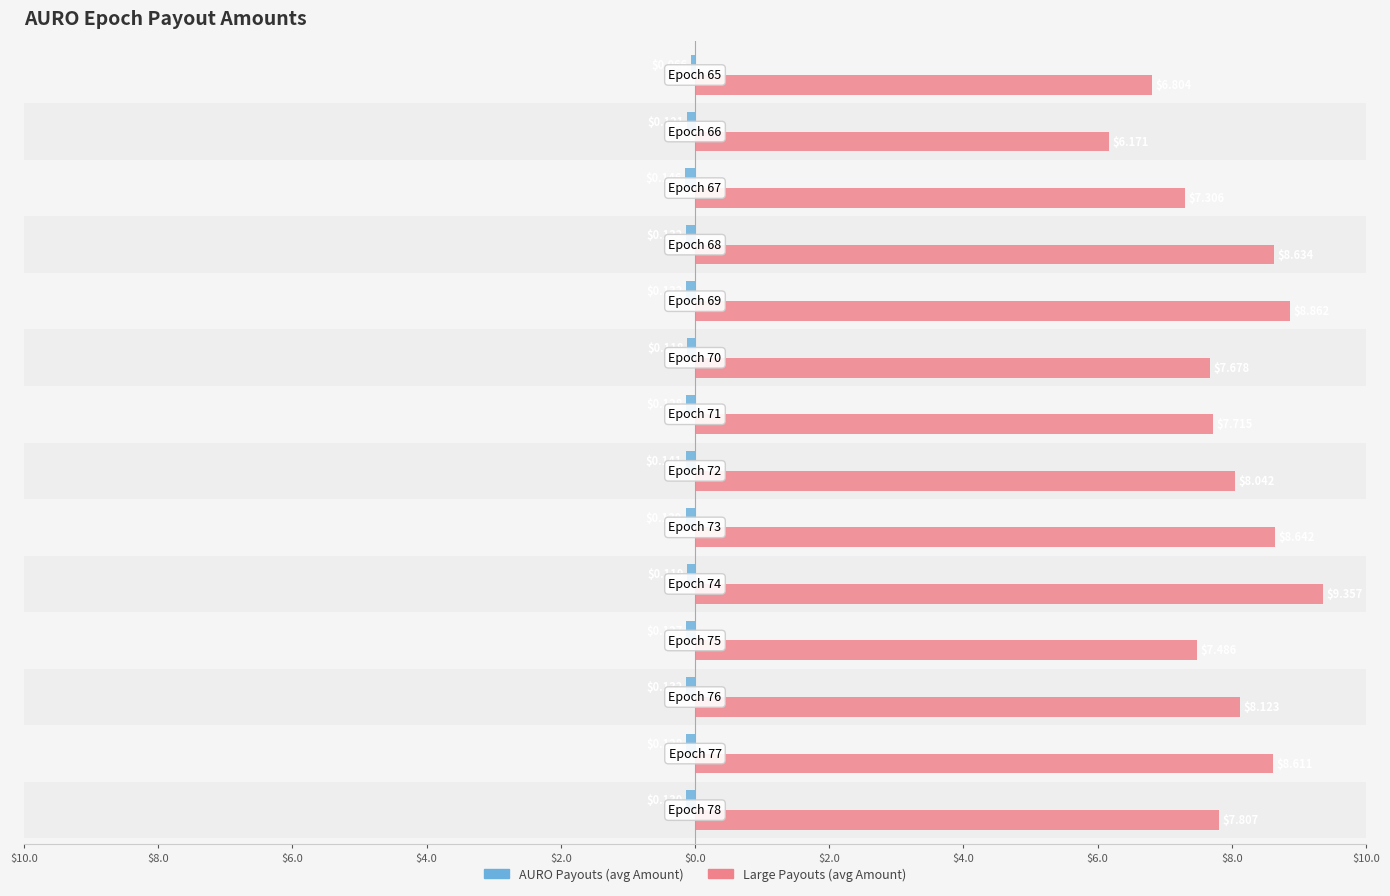

Does the chart contain stacked bars?

No